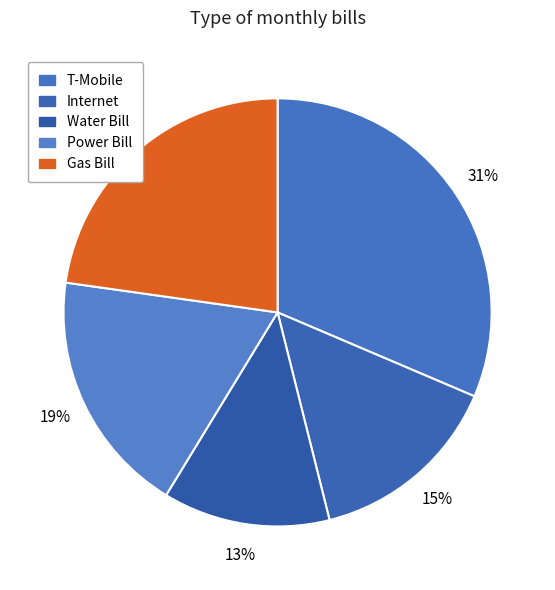

Is there a majority slice in this chart?

No